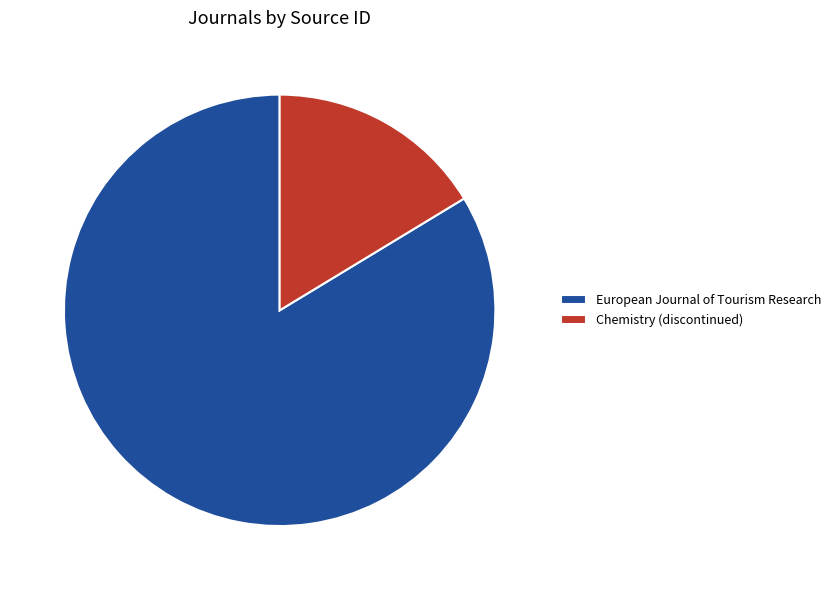

The Chemistry (discontinued) slice represents 16% of the pie. True or false?

True